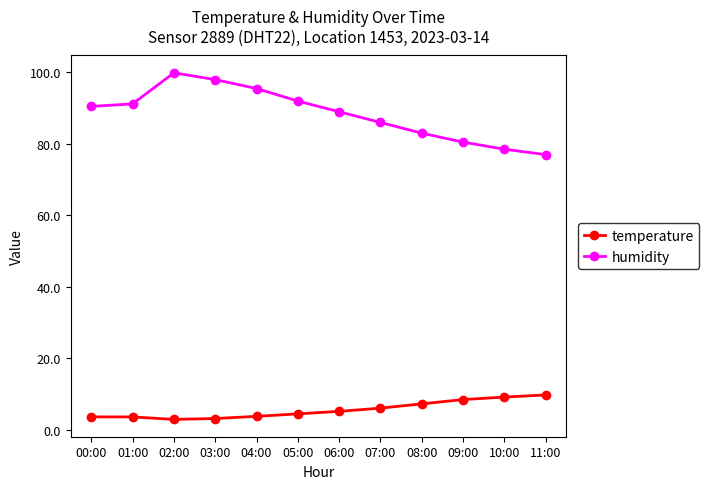

What are all the series names shown in the legend?

temperature, humidity